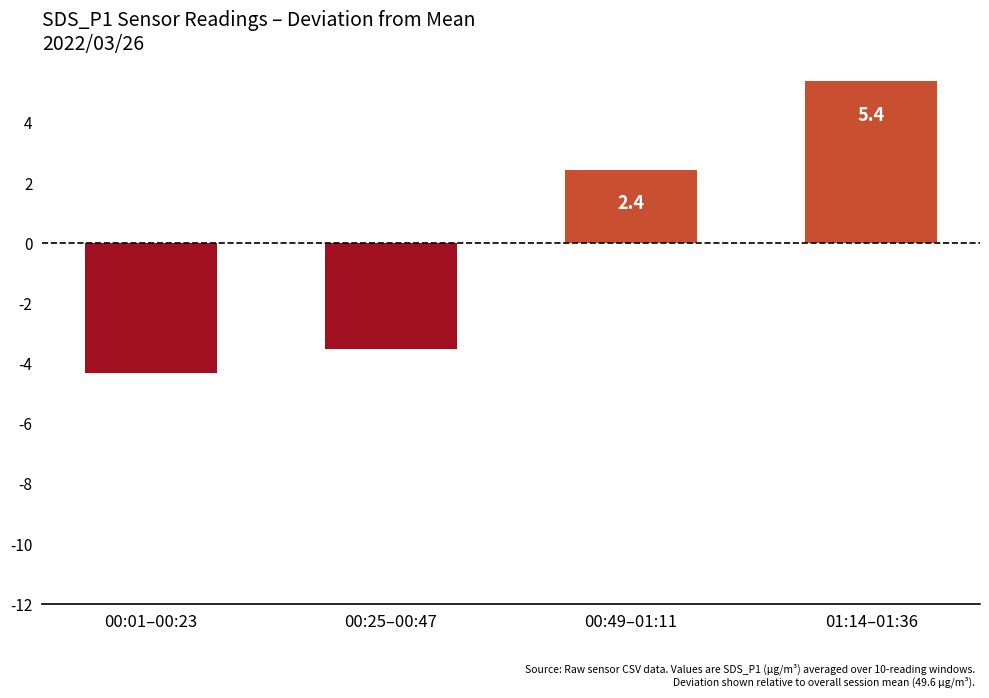

What is the difference between the values at 00:49–01:11 and 01:14–01:36?

2.9